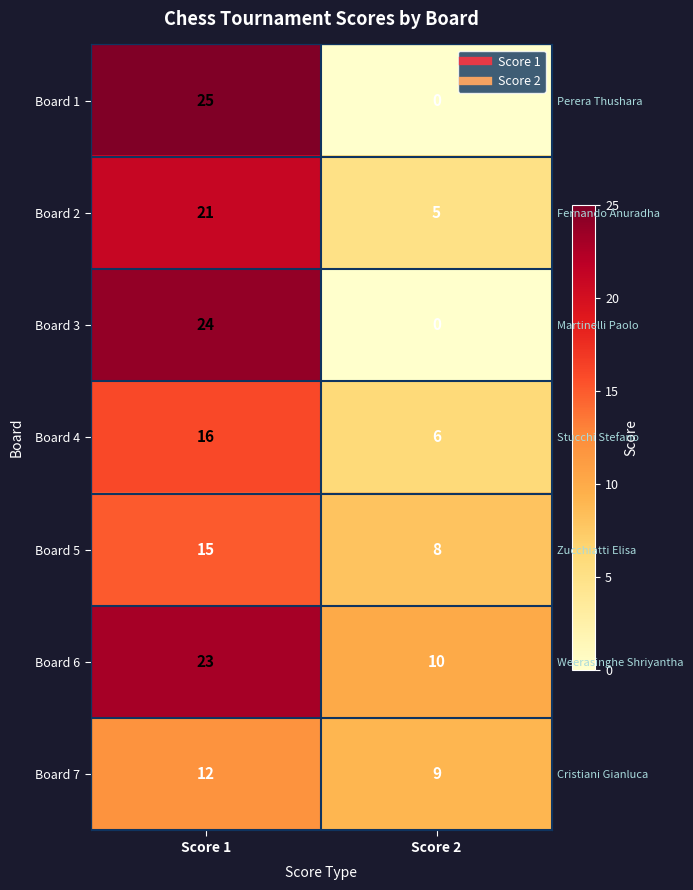

What is the average value of the Board 2 series?

13